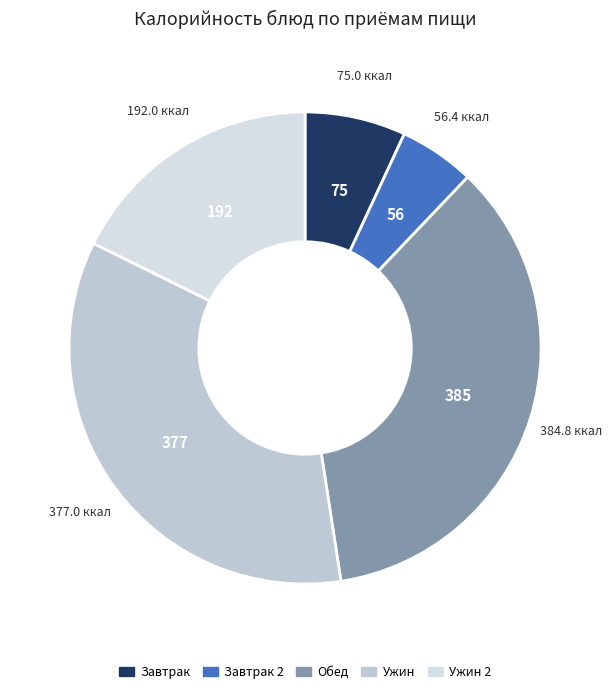

Which slice is the largest?

Обед